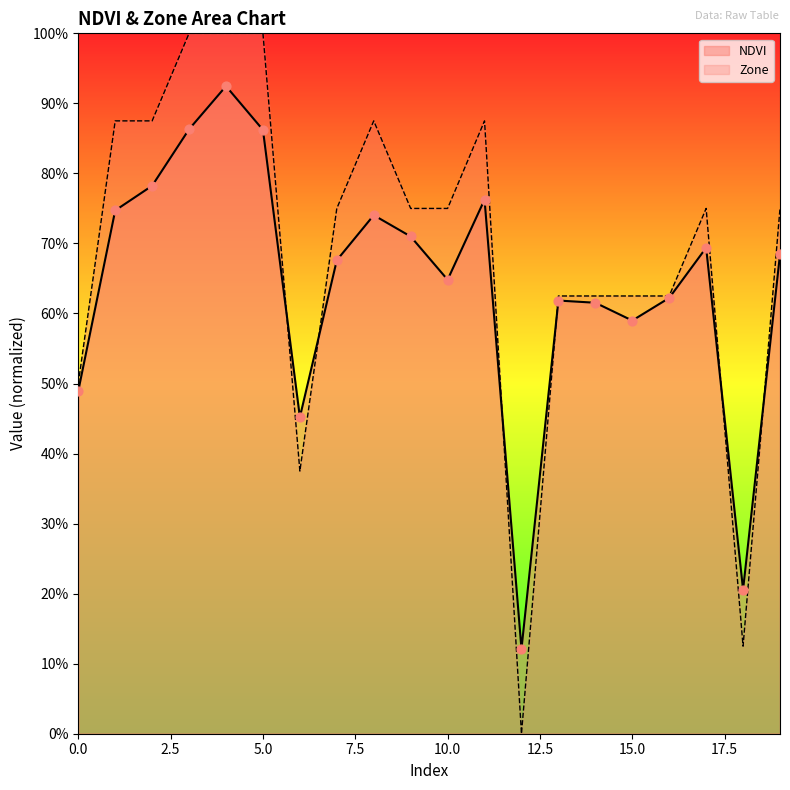

Which series has the largest Y range (max minus min)?

Zone